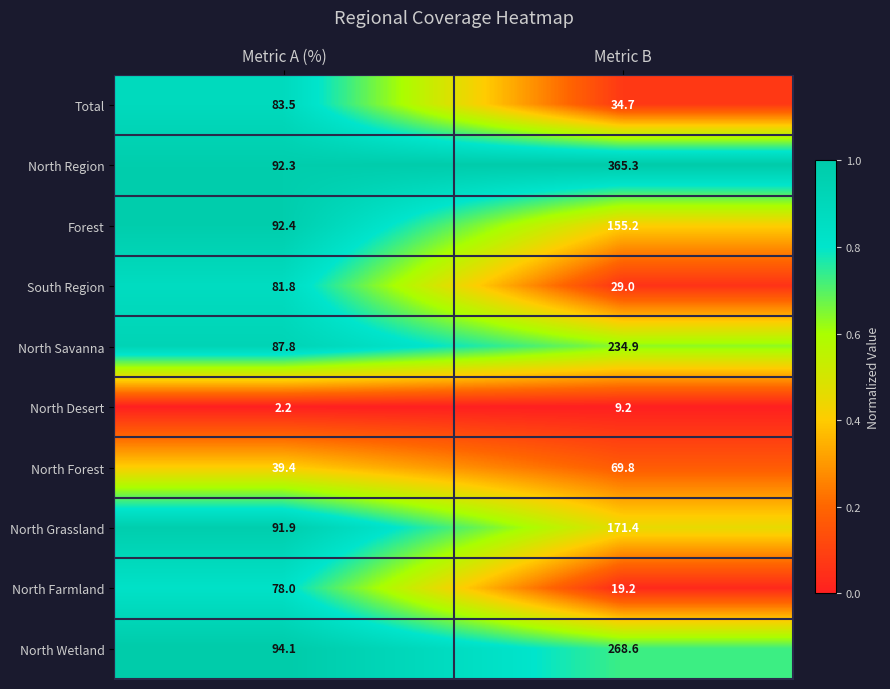

Rank the series by their maximum value, from highest to lowest.

North Region, North Wetland, North Savanna, North Grassland, Forest, Total, South Region, North Farmland, North Forest, North Desert